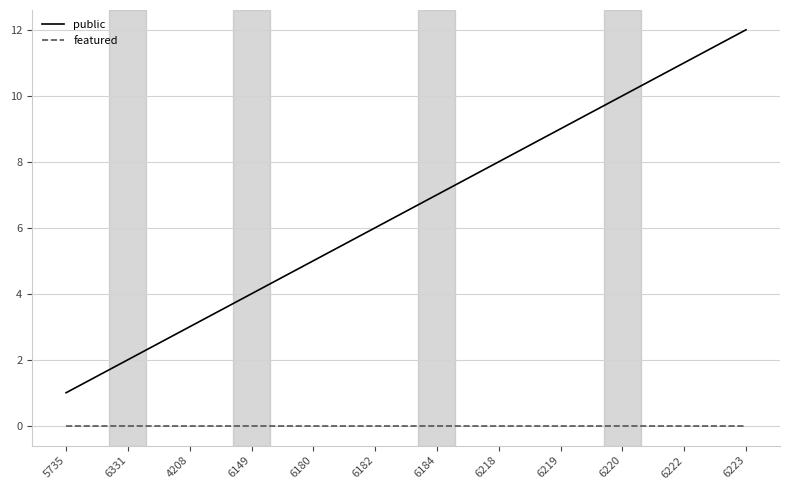

Does the chart display data point markers on the line(s)?

No